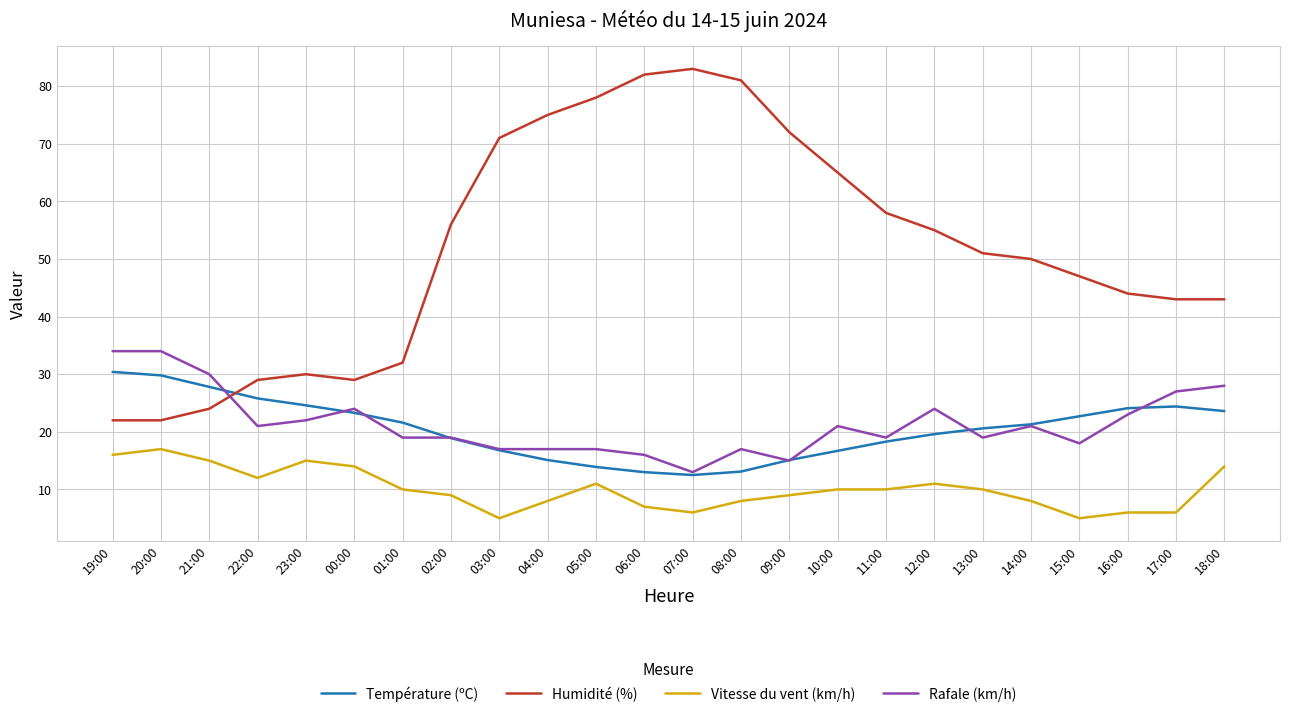

Which category has the highest value across all series?

07:00